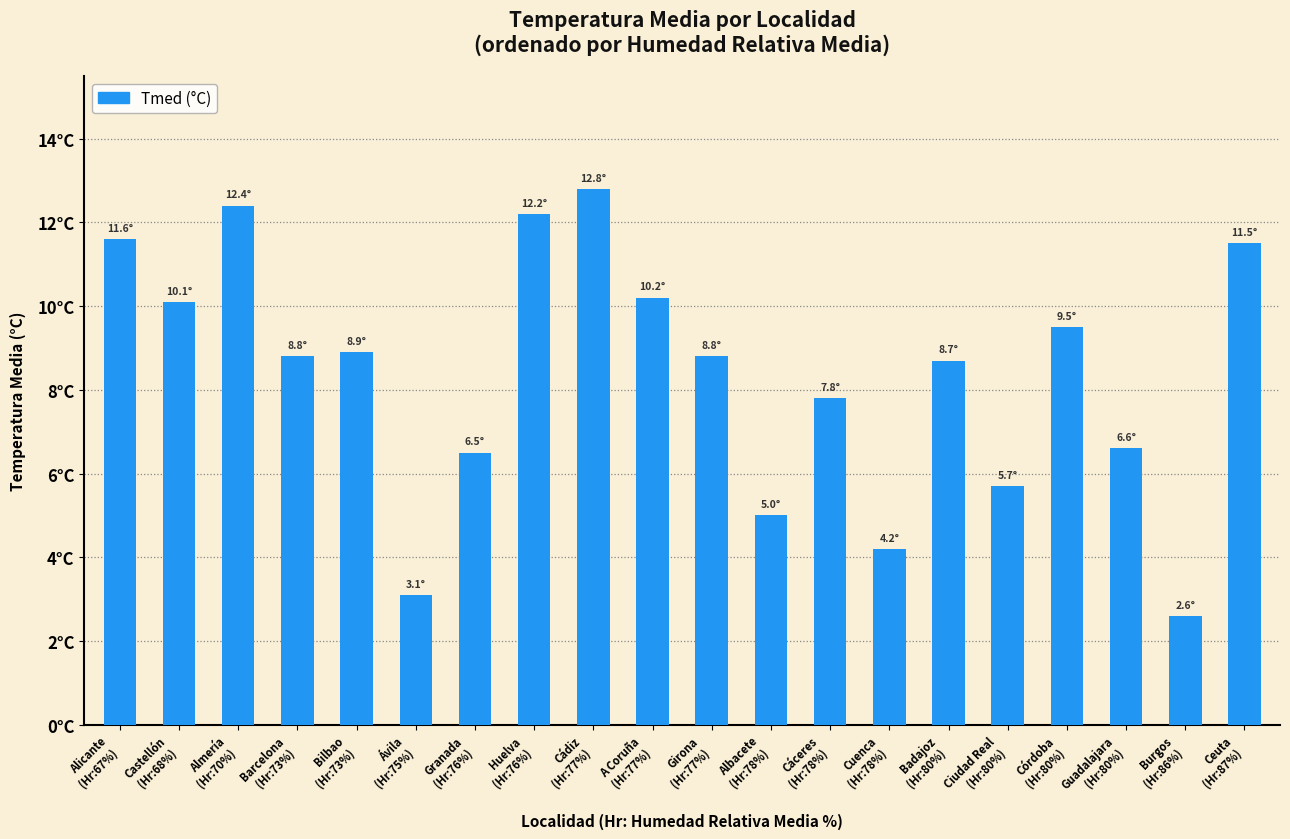

Are the bars horizontal?

No